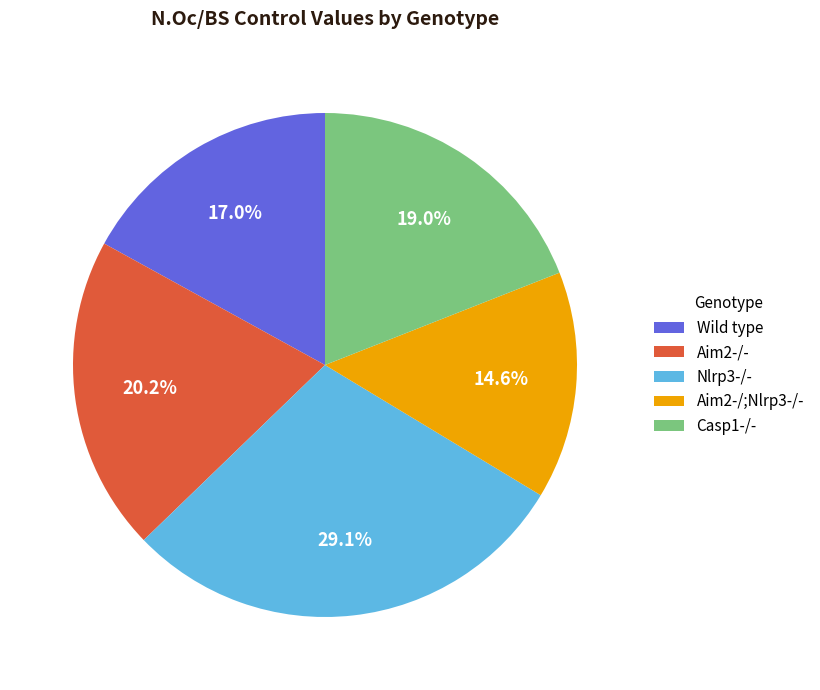

Between Nlrp3-/- and Aim2-/;Nlrp3-/-, which is larger?

Nlrp3-/-